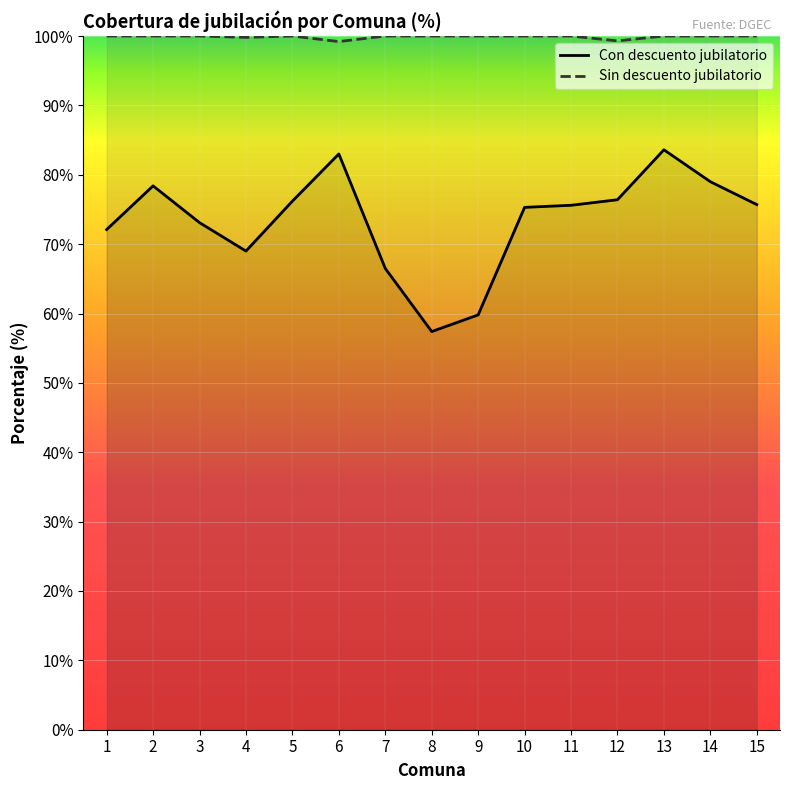

What is the difference between the maximum and minimum values?

26.2